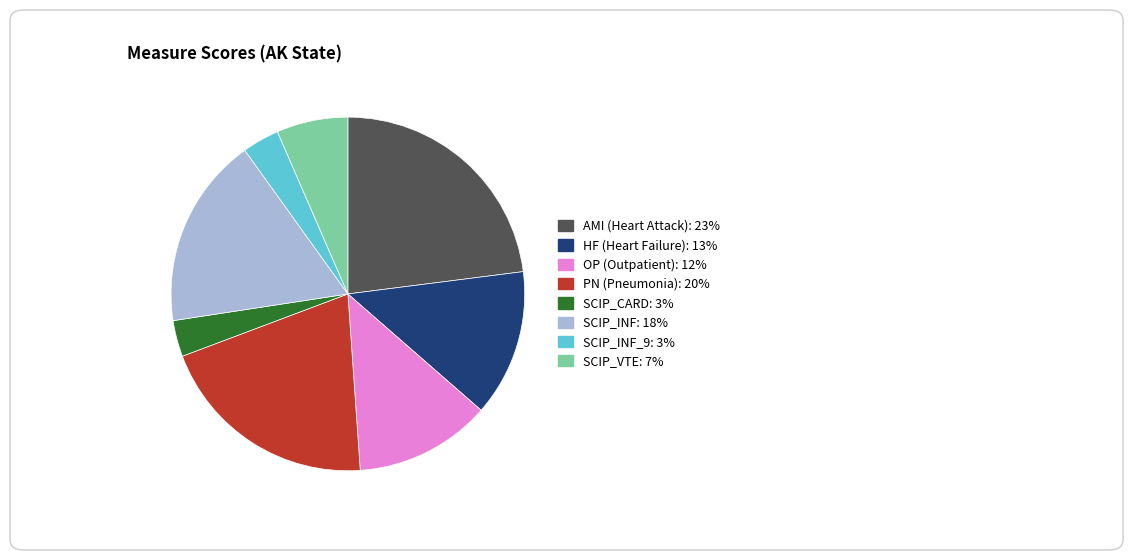

Does any single category account for the majority?

No